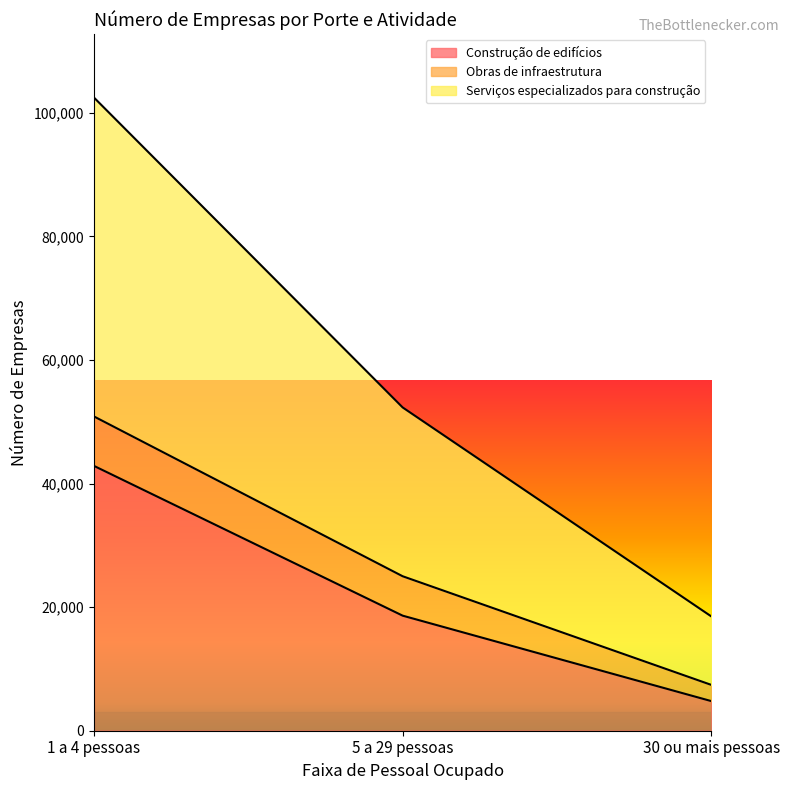

Which category has the lowest value in the Construção de edifícios series?

30 ou mais pessoas